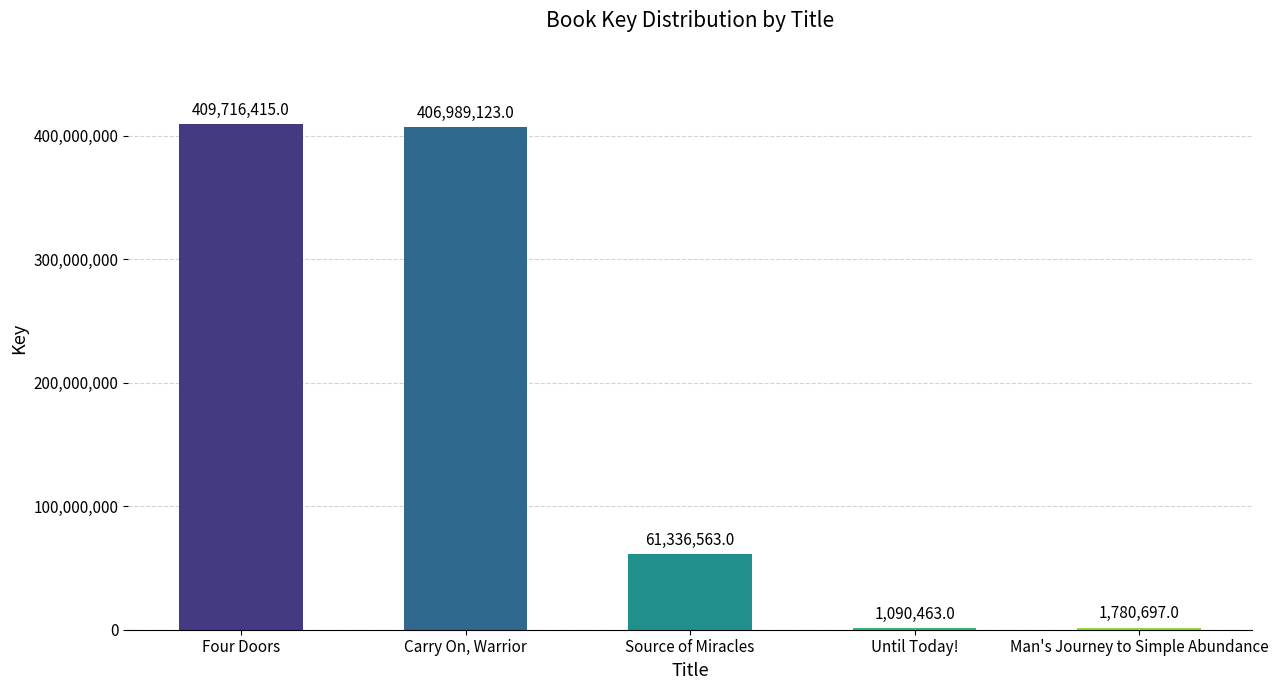

Count the number of categories in the chart.

5